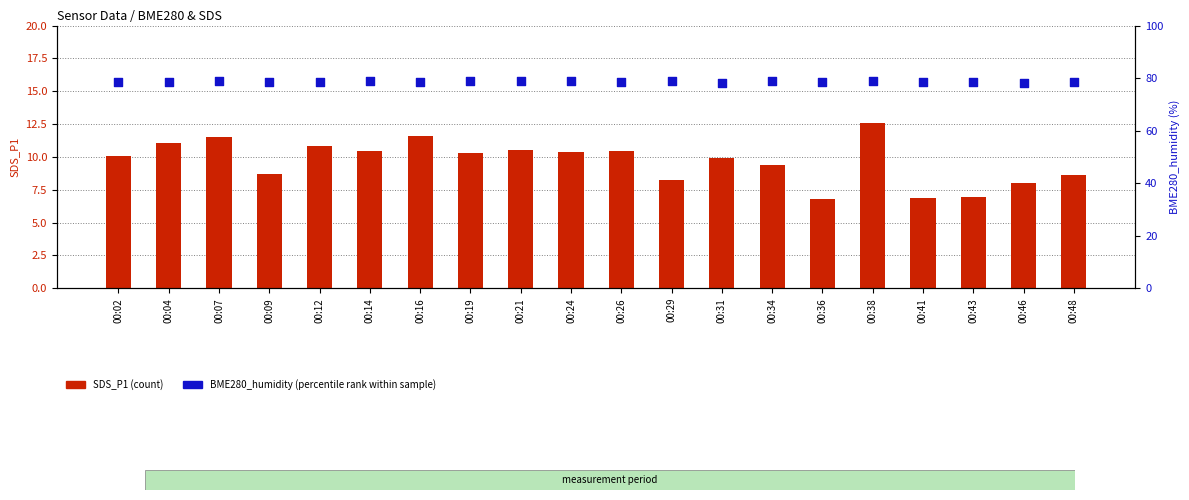

At which category is the sum across all series the highest?

00:38